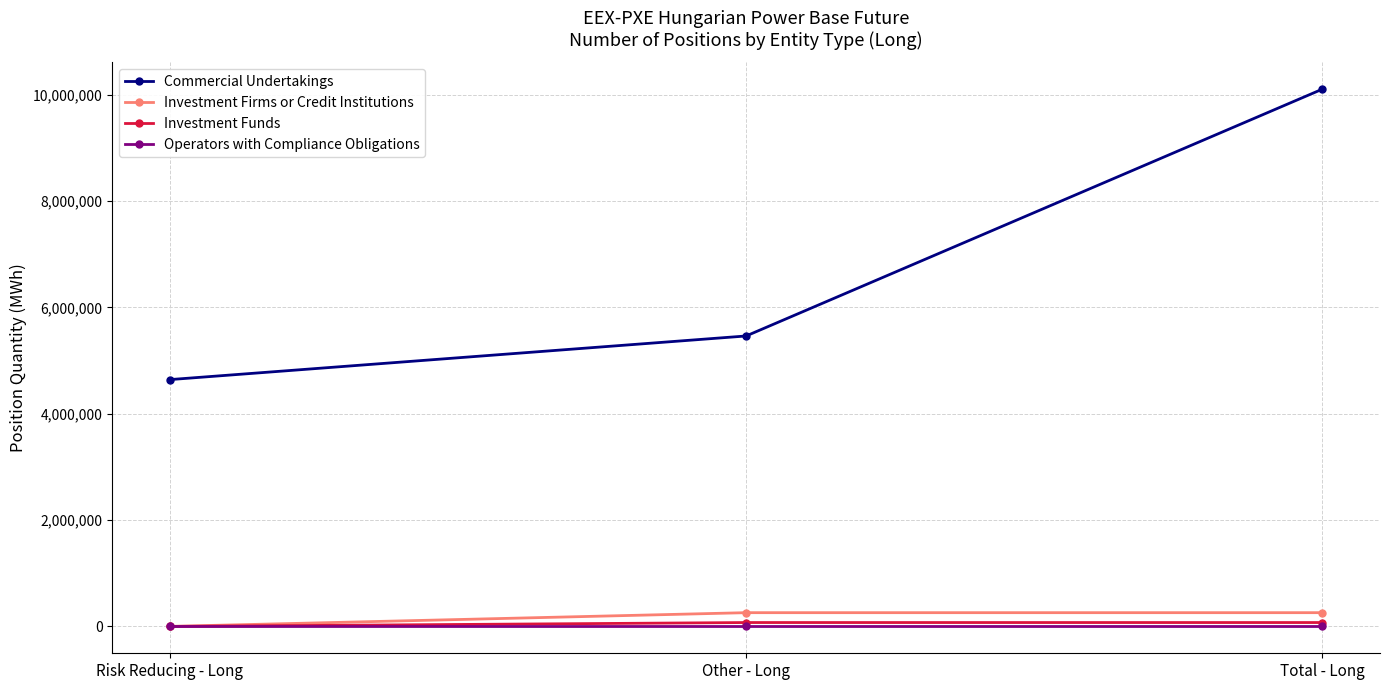

Reading left to right, what are all the values shown in this chart?

Commercial Undertakings: Risk Reducing - Long=4641448	Other - Long=5461723	Total - Long=10103171
Investment Firms or Credit Institutions: Risk Reducing - Long=0	Other - Long=258507	Total - Long=258507
Investment Funds: Risk Reducing - Long=0	Other - Long=72897	Total - Long=72897
Operators with Compliance Obligations: Risk Reducing - Long=0	Other - Long=0	Total - Long=0